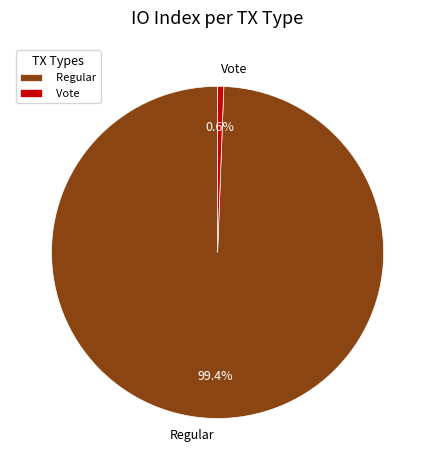

To the nearest percent, what is the difference between the Regular and Vote slice percentages?

99%